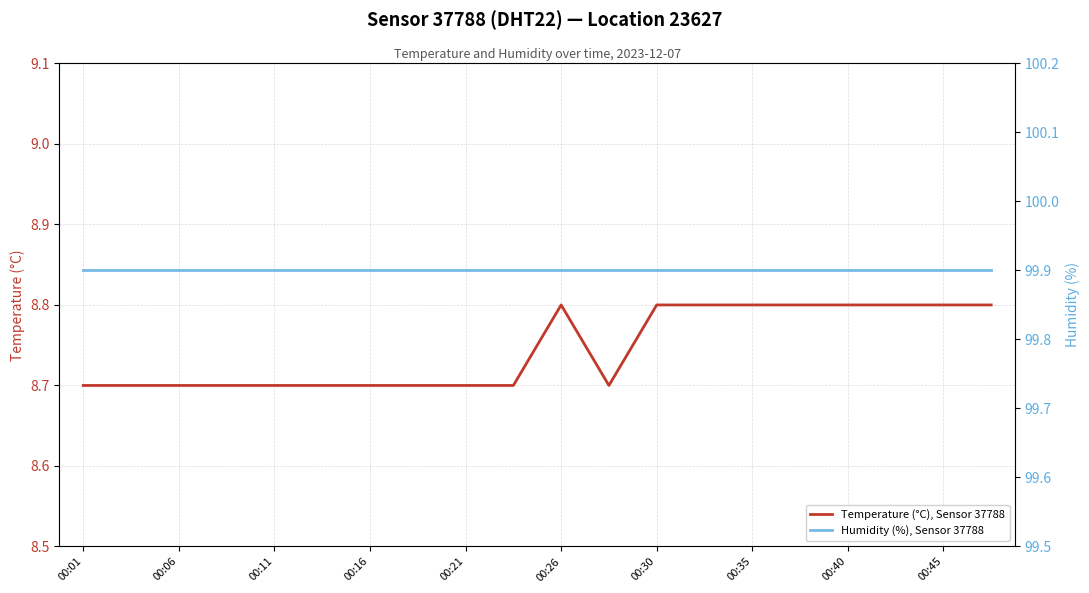

List the series in order of their peak value, lowest first.

Temperature (°C), Sensor 37788, Humidity (%), Sensor 37788